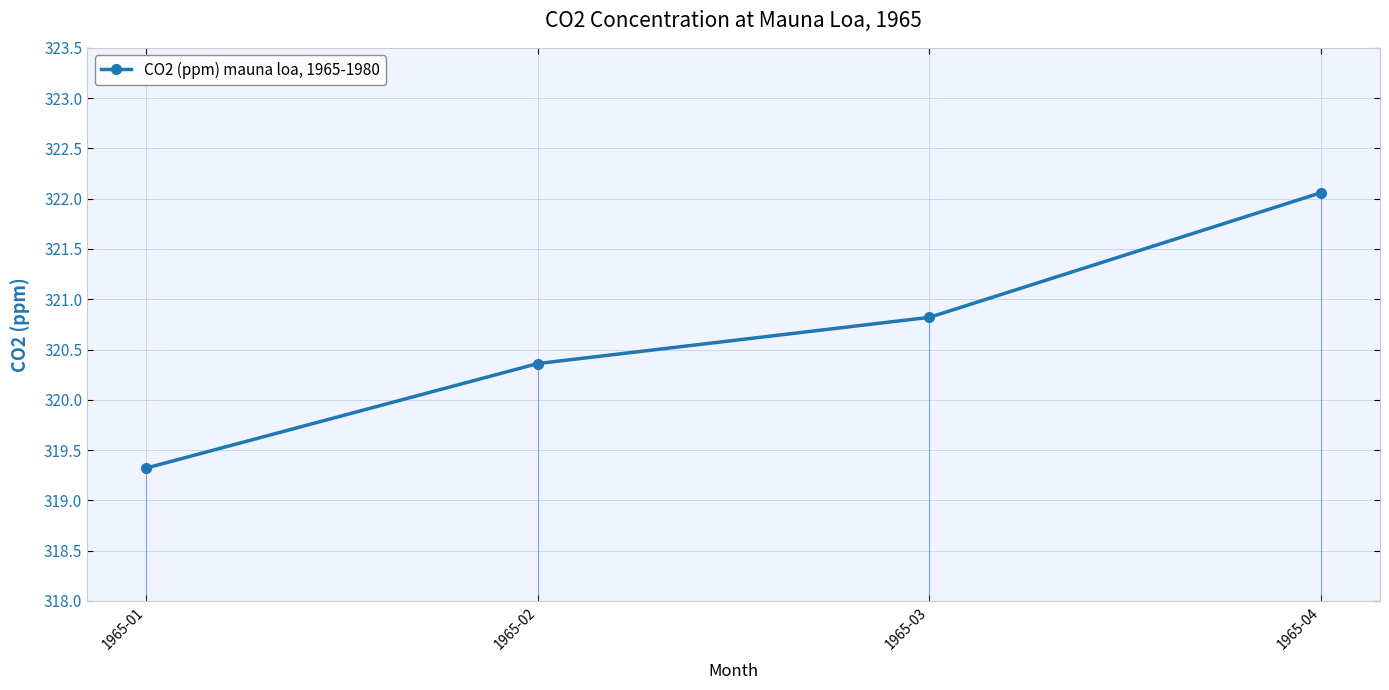

What is the approximate value at 1965-02?

320.4